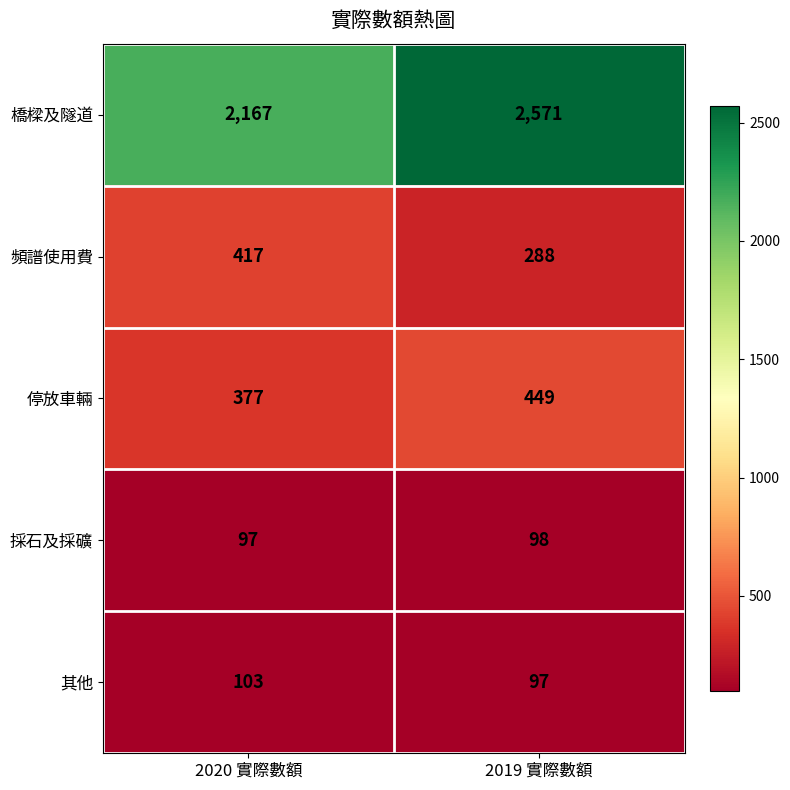

How many series are shown in this chart?

5